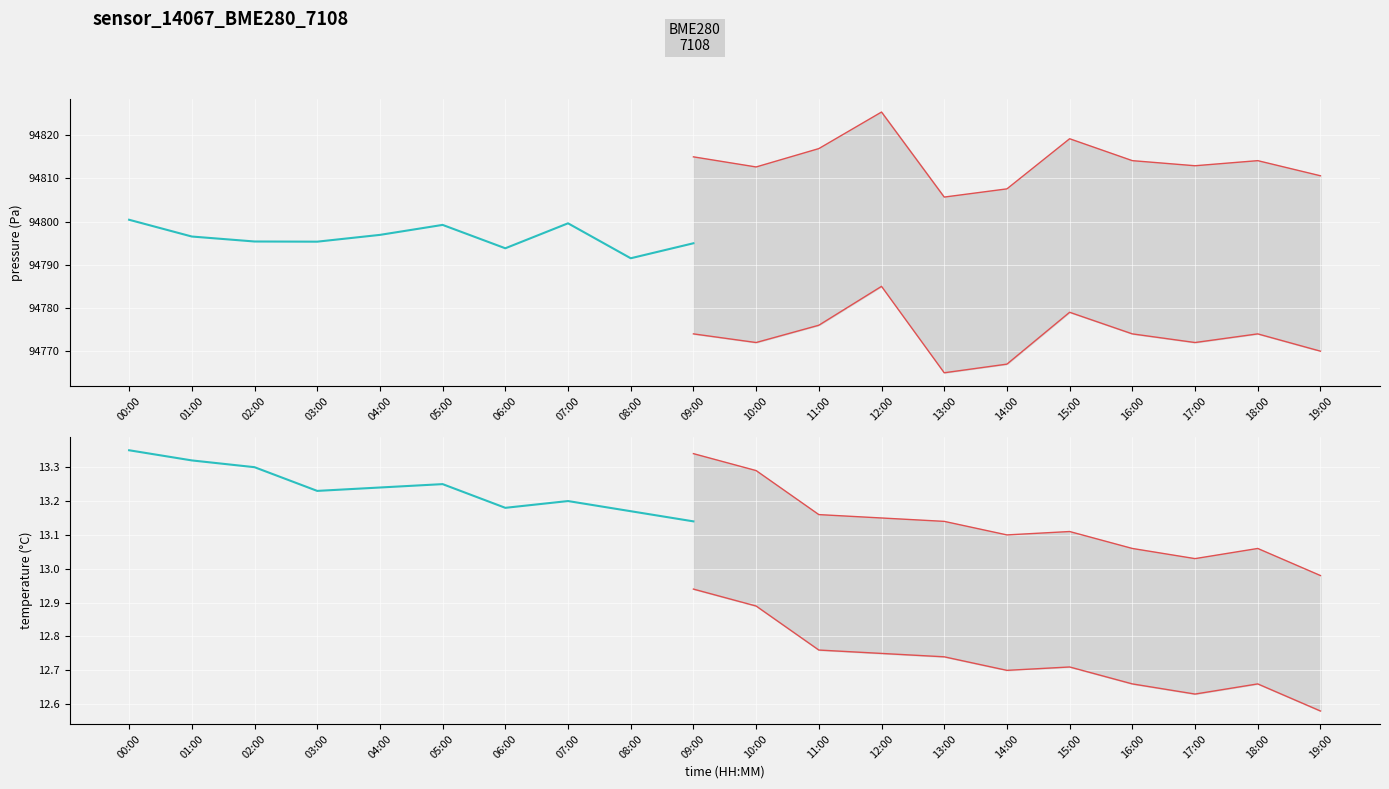

At which category does temperature reach its first local peak?

05:00